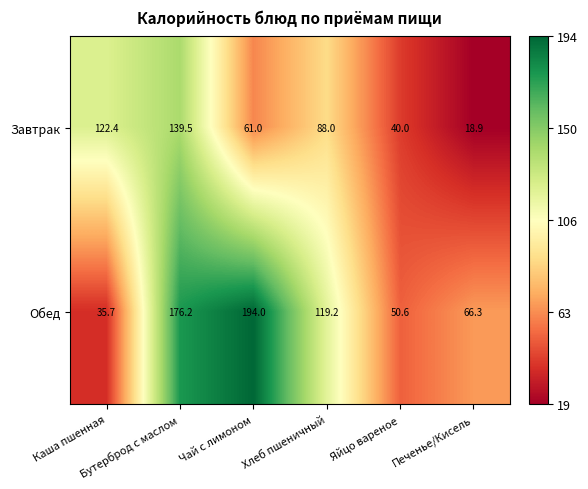

At how many categories does at least one series exceed 45?

6